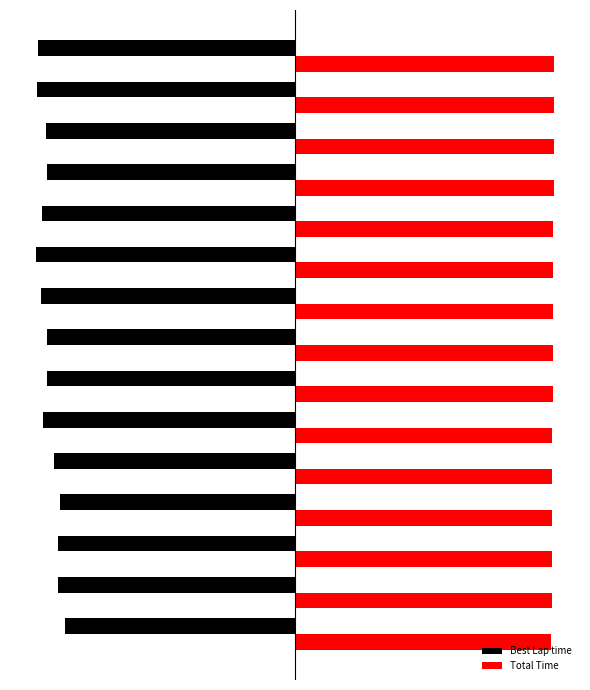

What is the value of the Best Lap time bar at the 13th from the left?

-4.8